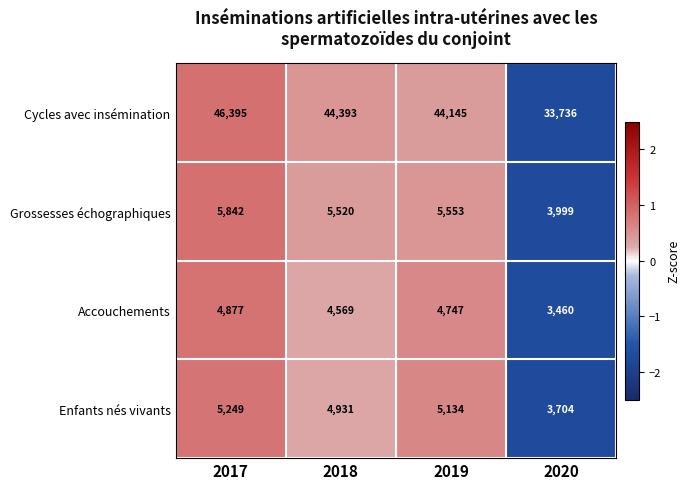

The value of Grossesses échographiques at 2018 is 1968. True or false?

False